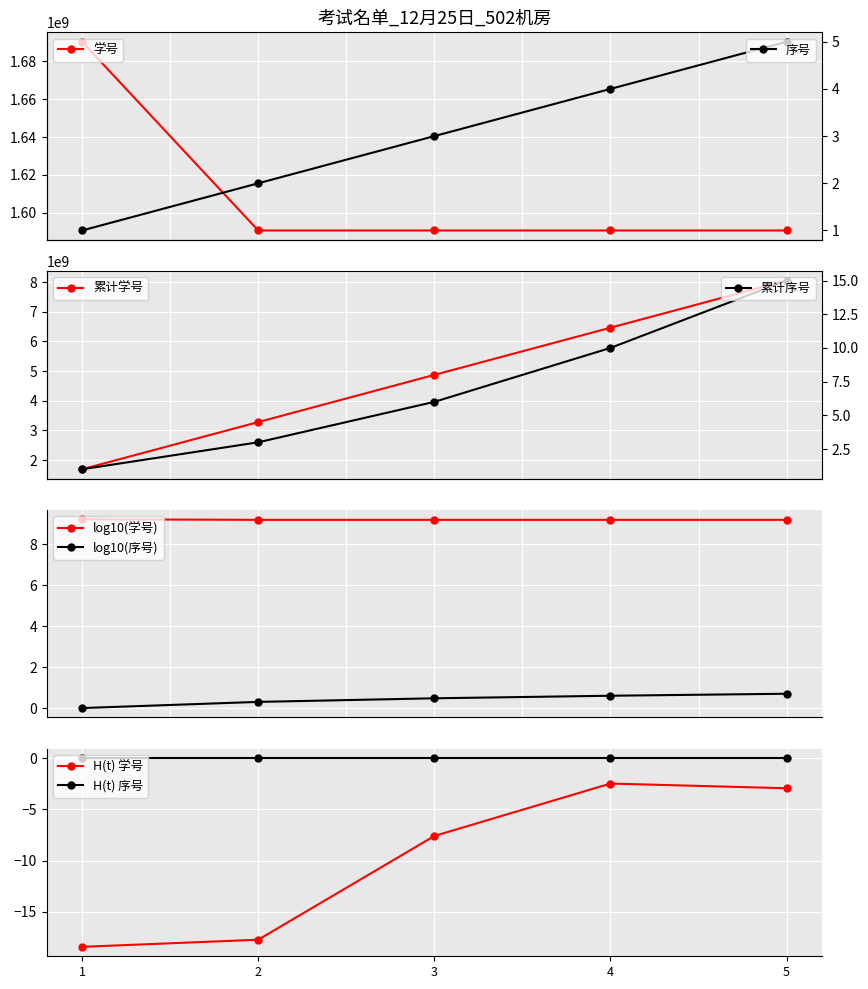

At which label does 学号 first exceed 1590705038?

1